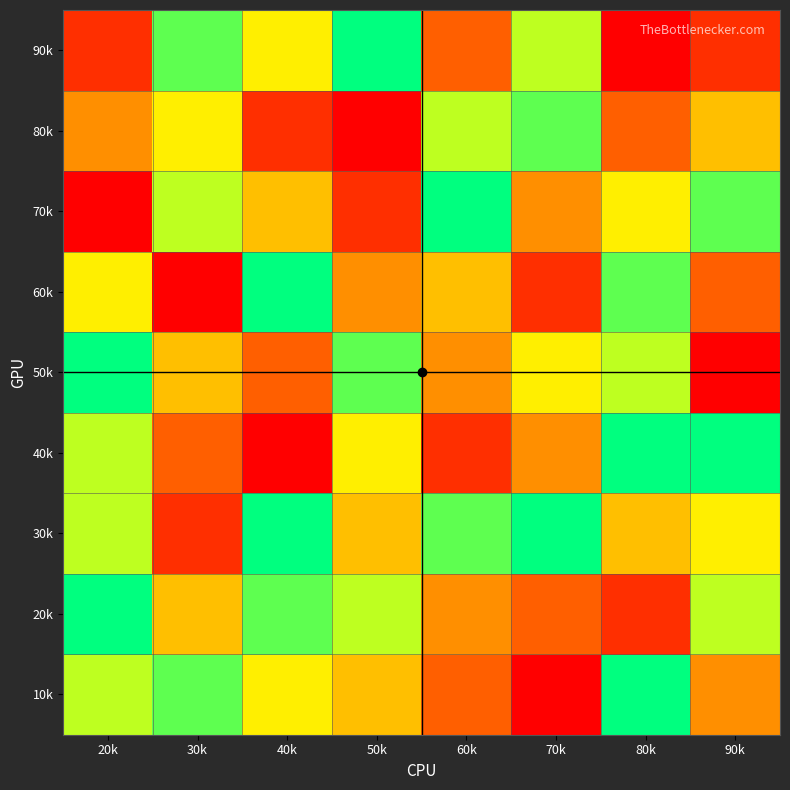

What is the total value across all series at 90k?

45